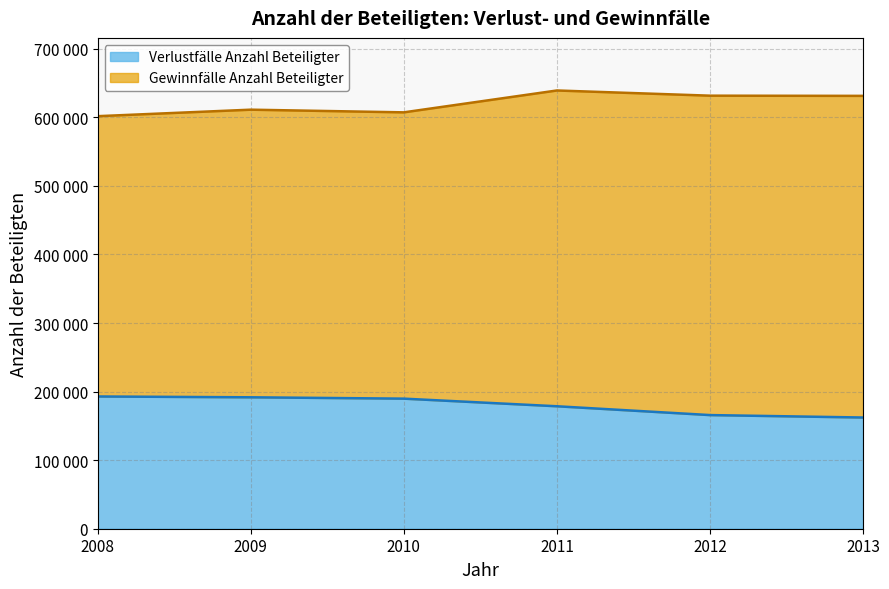

What is the average value?

180142